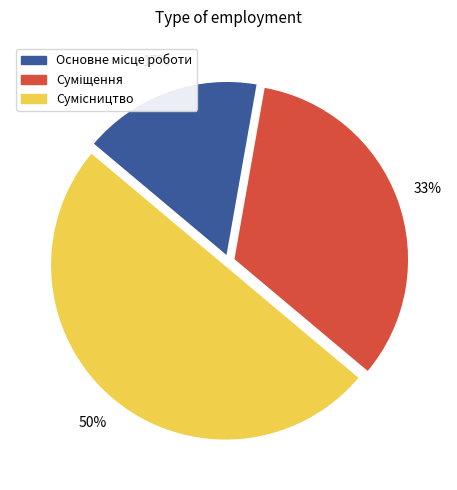

To the nearest percent, what is the average slice percentage?

33%